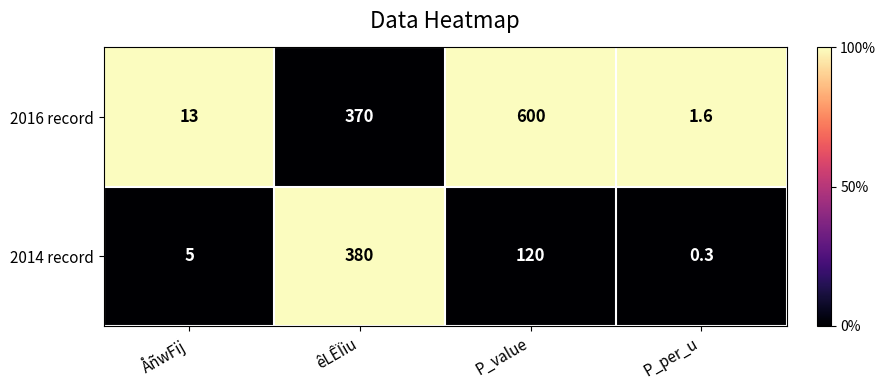

Where does the 2014 record series first go above 120?

êLÊÏiu